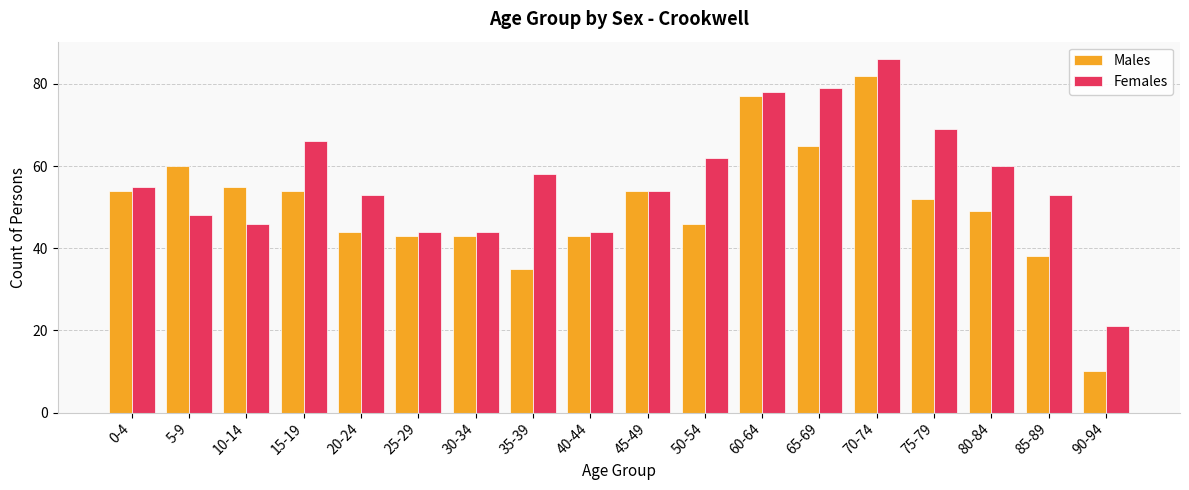

What is the average value of the Males series?

50